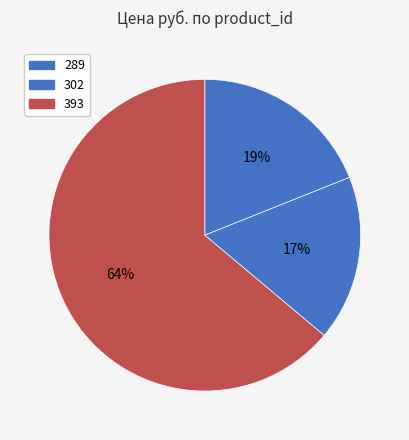

How many slices are in this pie chart?

3